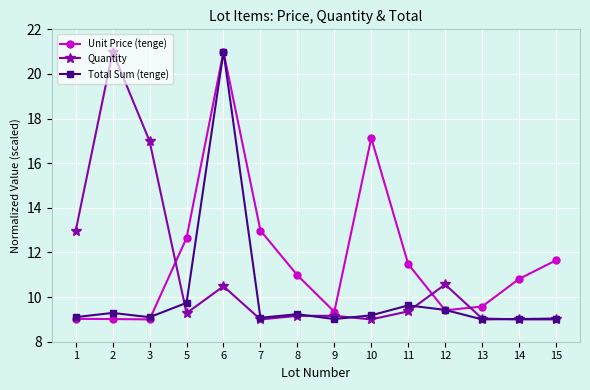

How many data points in Unit Price (tenge) are less than 10?

6